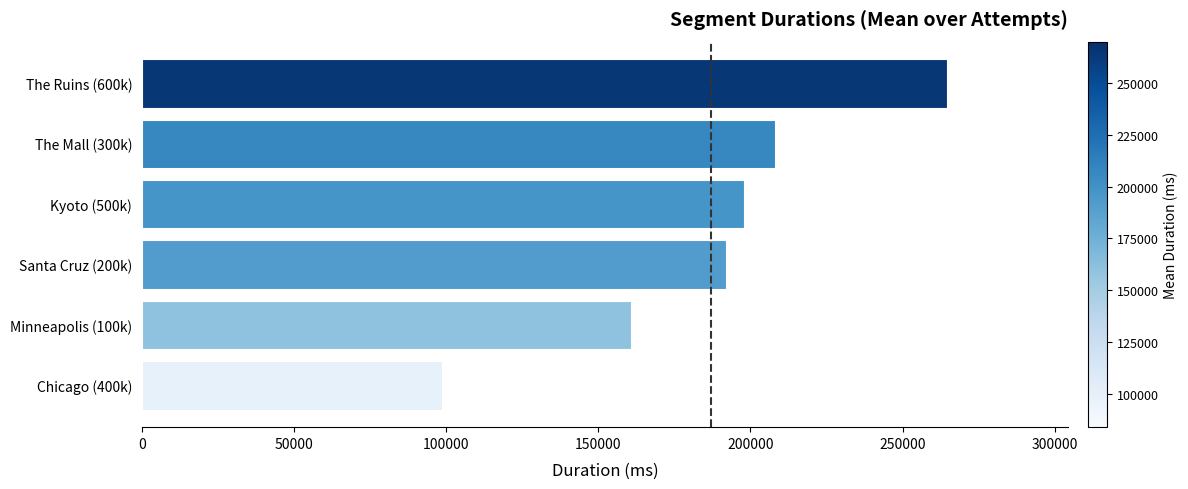

What is the difference between the maximum and minimum values?

165919.2